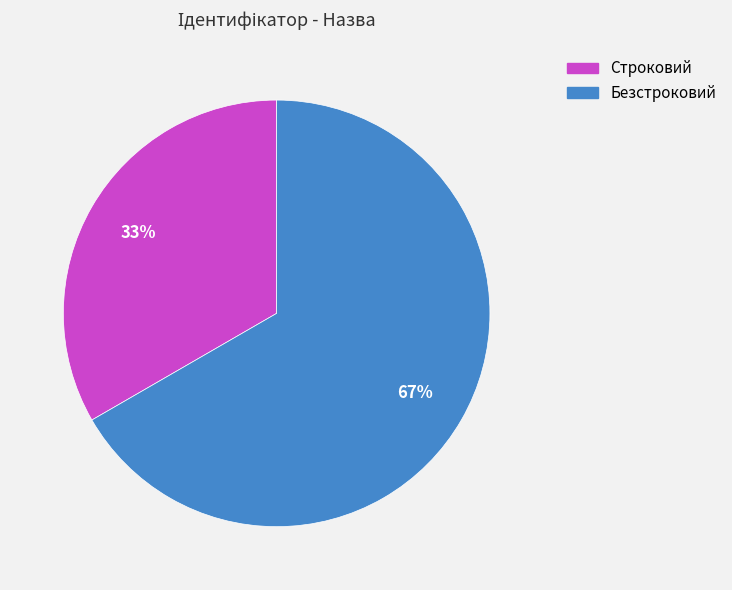

What percentage is the Безстроковий slice, to the nearest percent?

67%